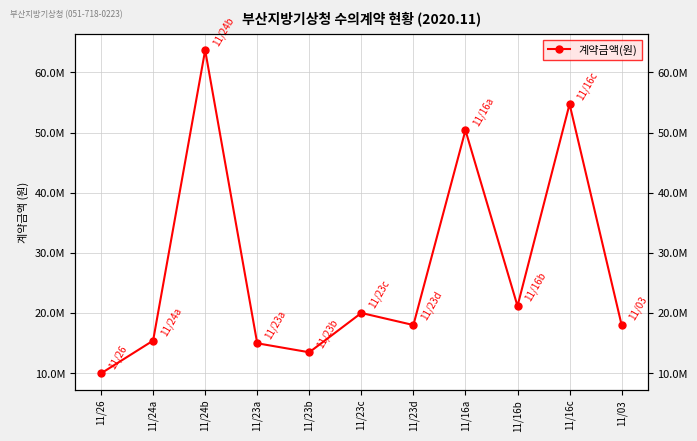

How many interior local peaks (higher than both neighbors) does the data have?

4